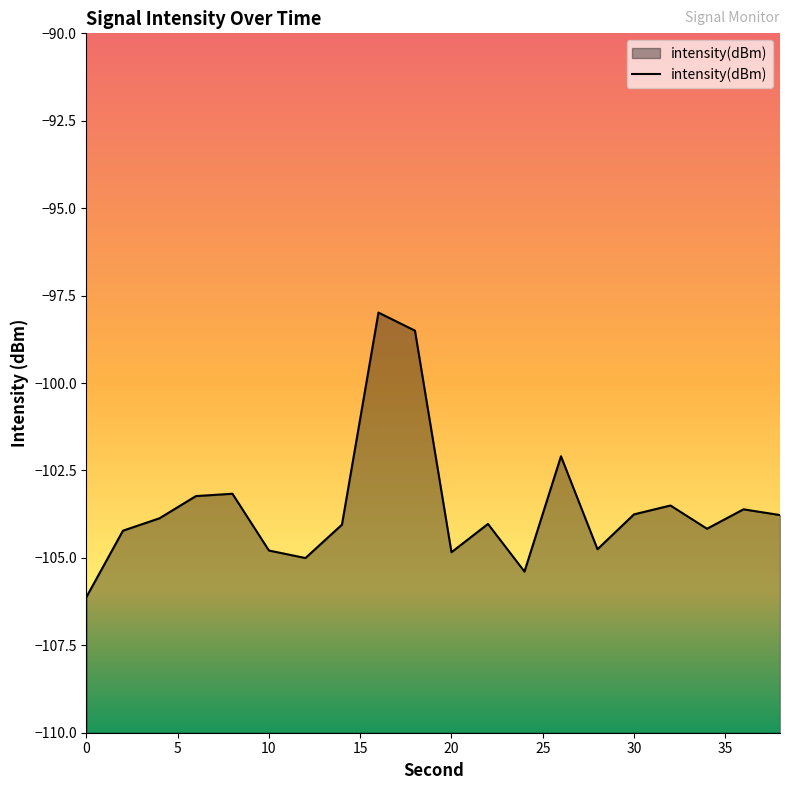

True or false: there are more than 1 points higher than both neighbors.

True